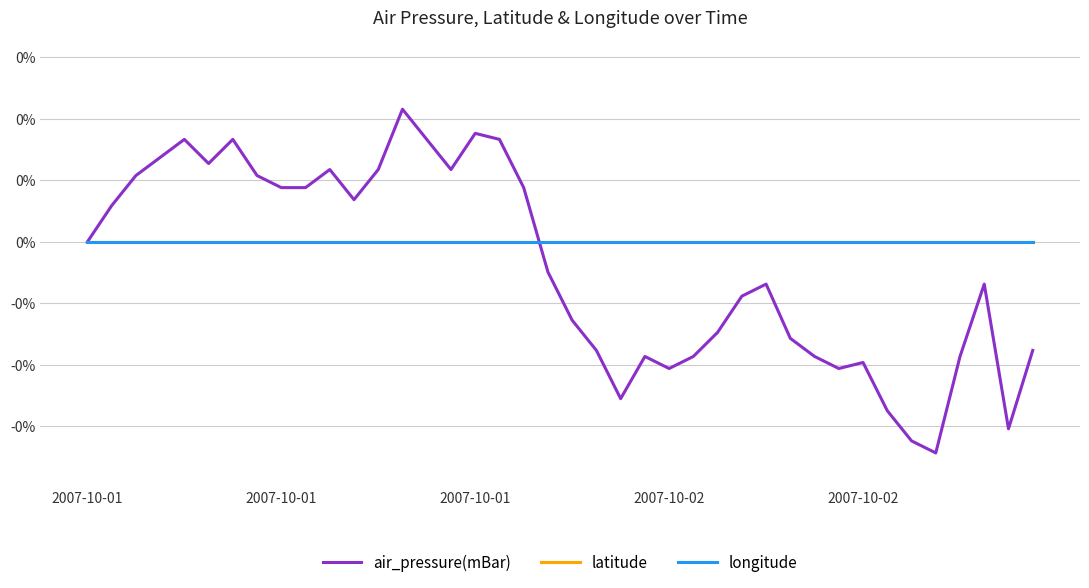

Which series ends up on top after the final intersection of air_pressure(mBar) and latitude?

latitude